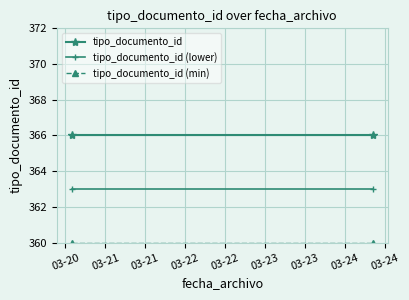

Which category has the lowest value across all series?

03-20